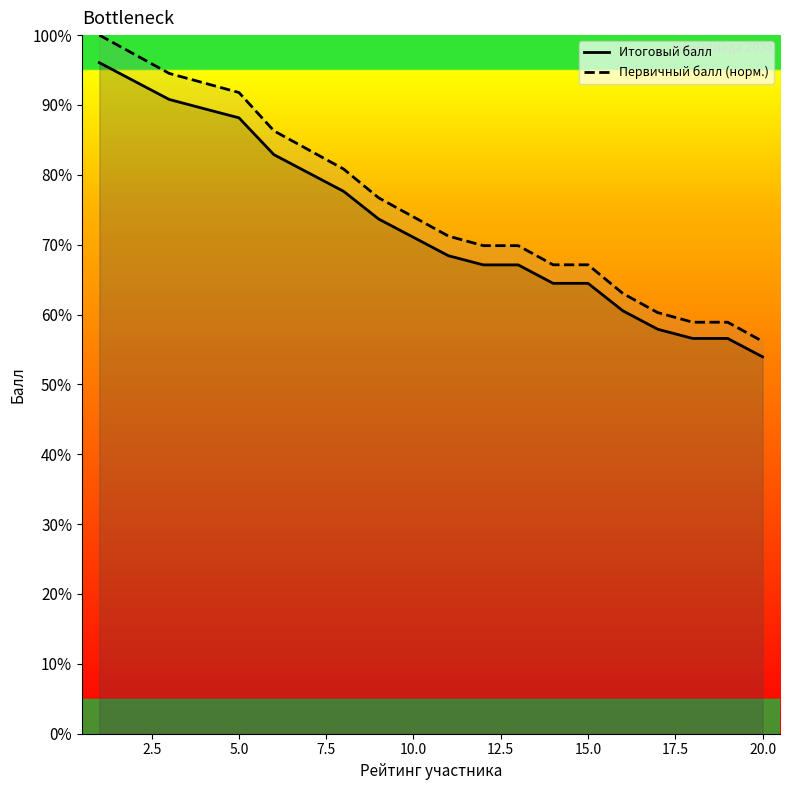

True or false: Первичный балл (норм.) and Итоговый балл intersect in this chart.

False